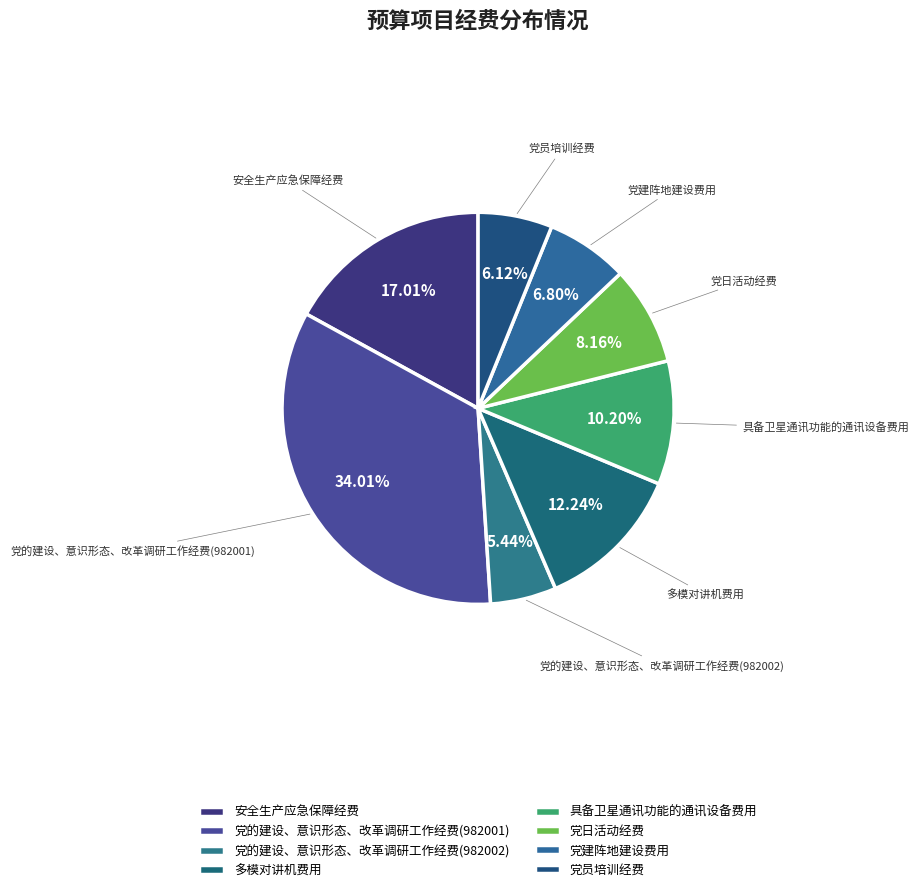

What is the ratio of the value at 党建阵地建设费用 to the value at 党员培训经费?

1.1